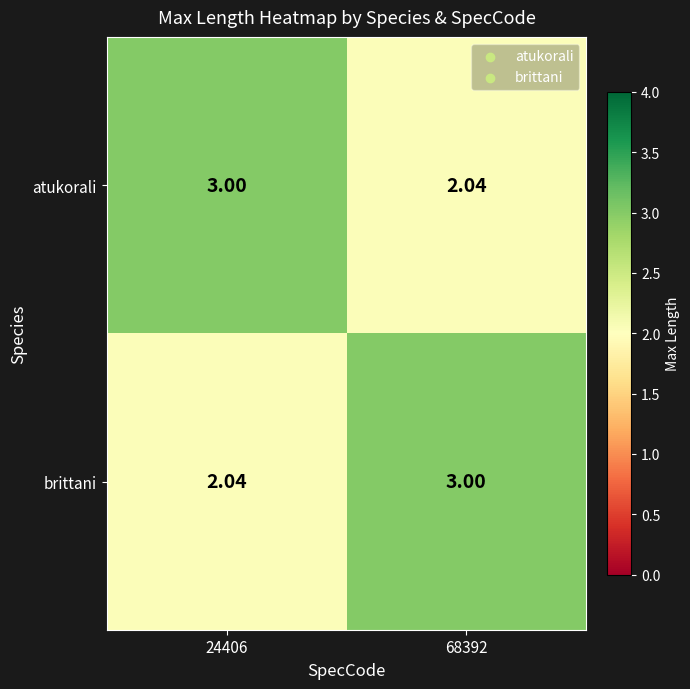

How many distinct data groups are displayed?

2